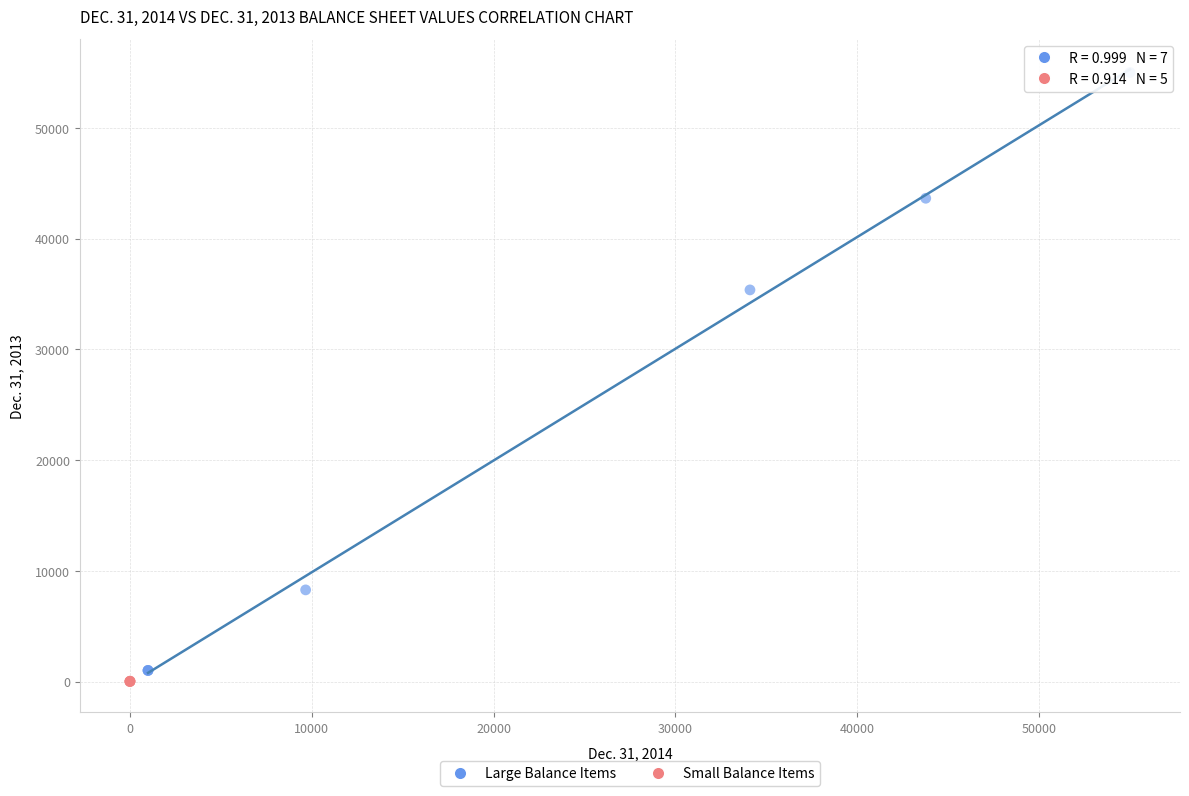

Which series has the widest spread of Y values?

Large Balance Items